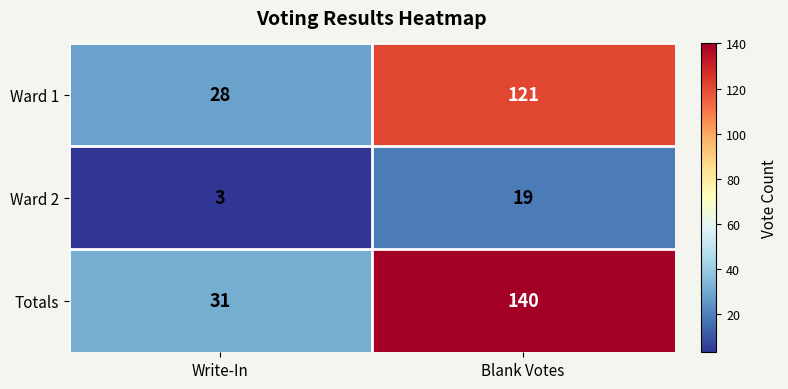

At which category is the sum across all series the highest?

Blank Votes